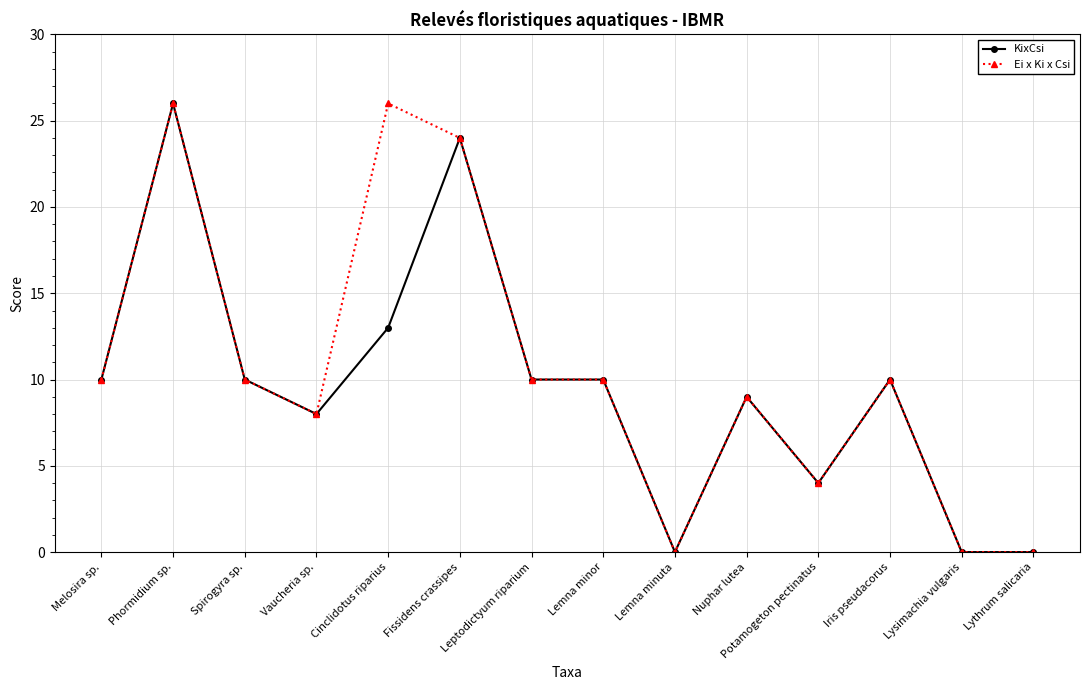

What is the approximate value of KixCsi at Phormidium sp.?

26